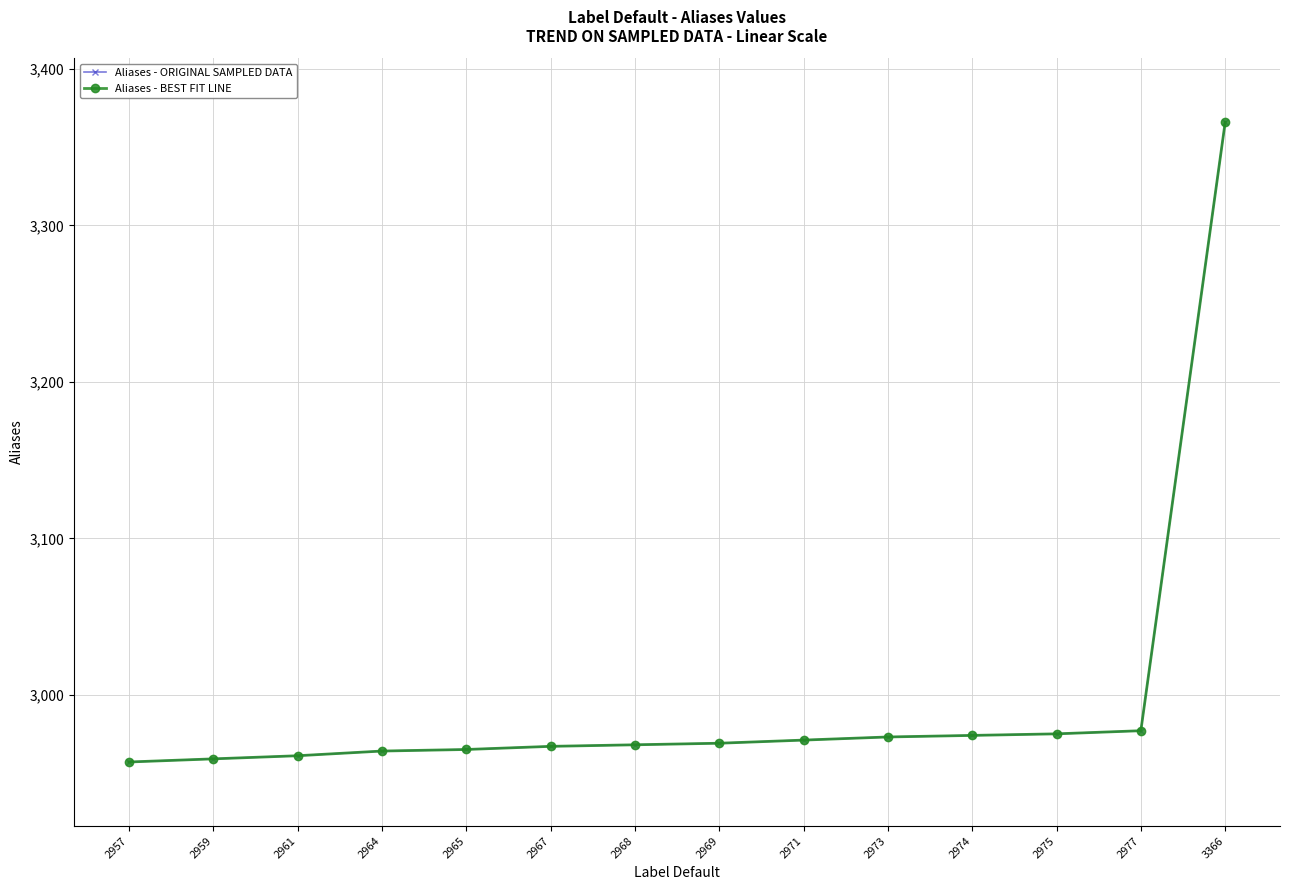

Does the chart have visible grid lines?

Yes